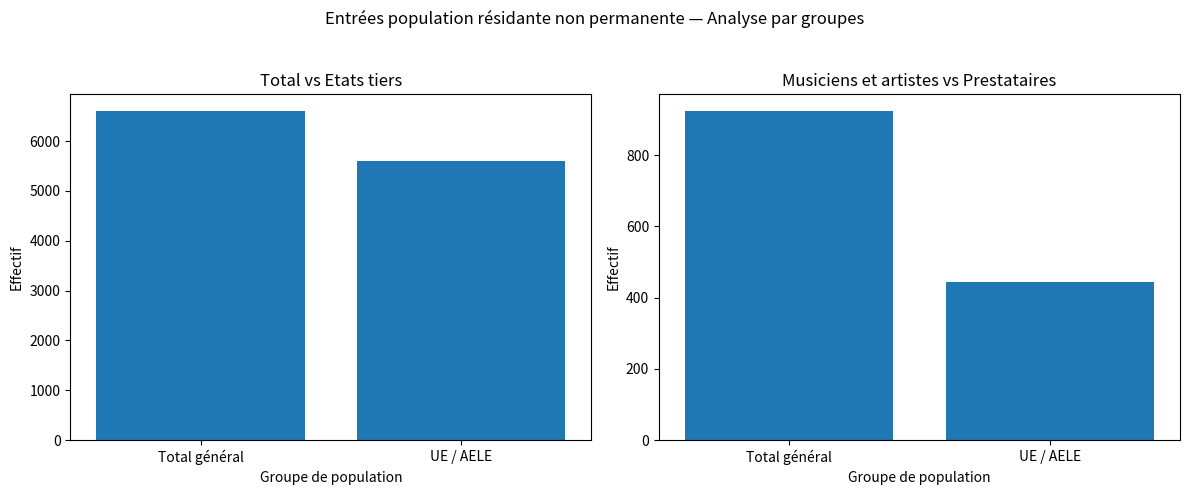

How many data points in Total population are less than 6604?

1